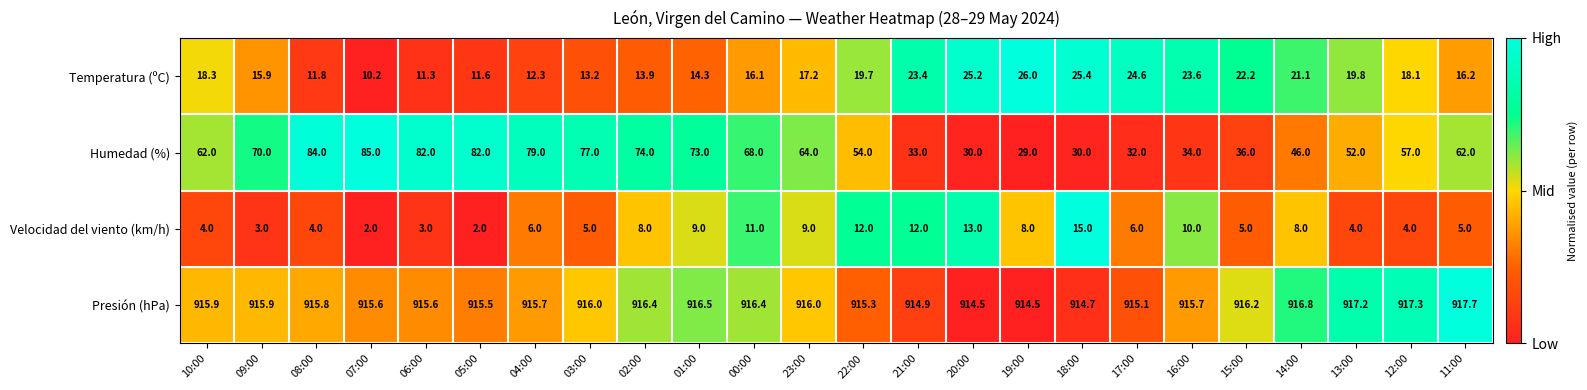

What is the sum of all Temperatura (ºC) values?

431.4